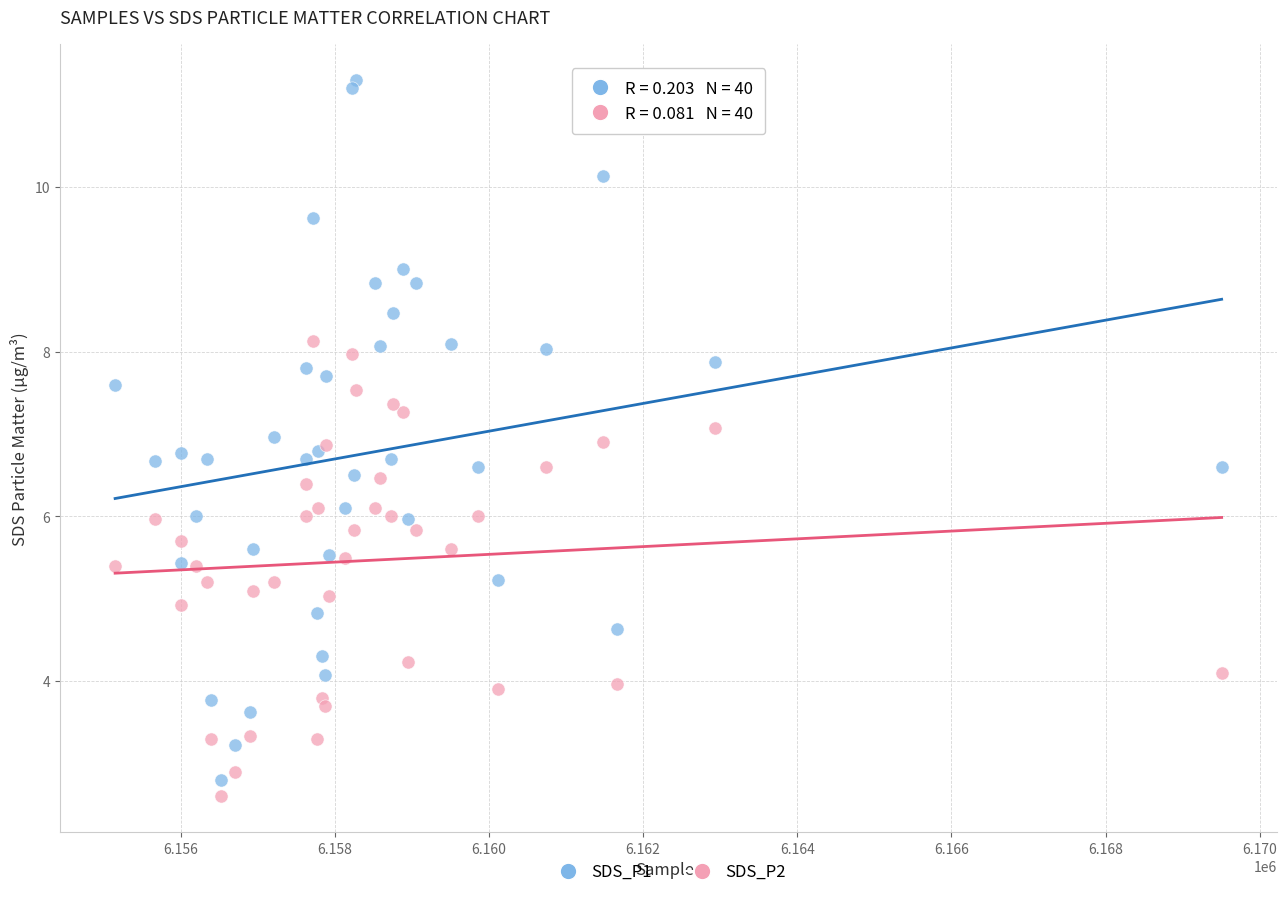

Which series has the largest Y range (max minus min)?

SDS_P1